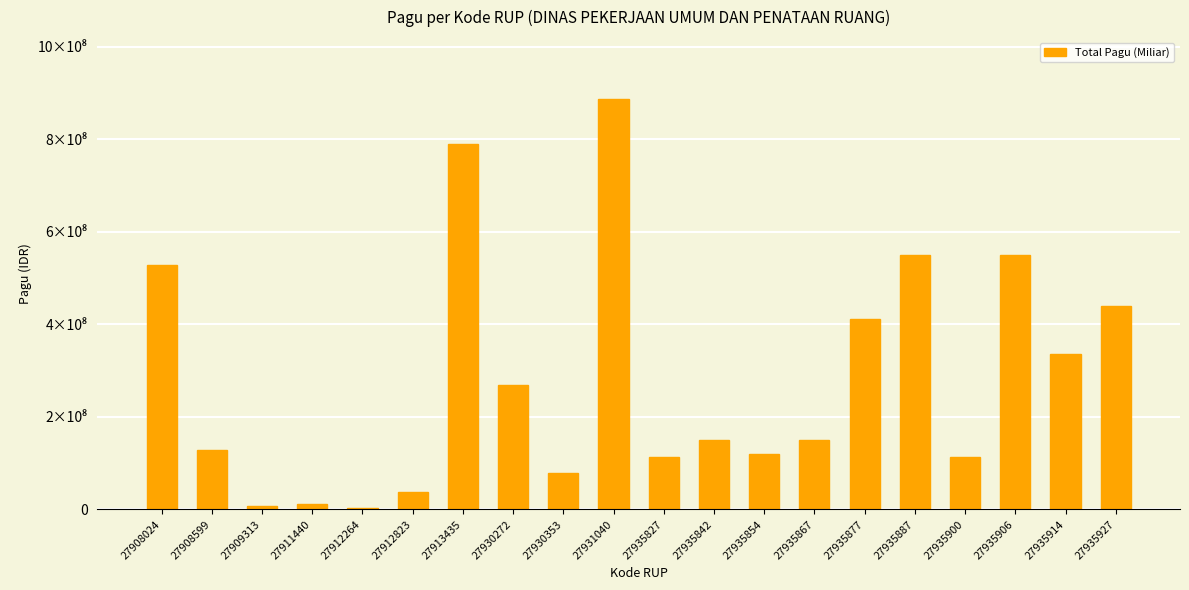

What is the sum of the values at 27930272 and 27935854?

389495000